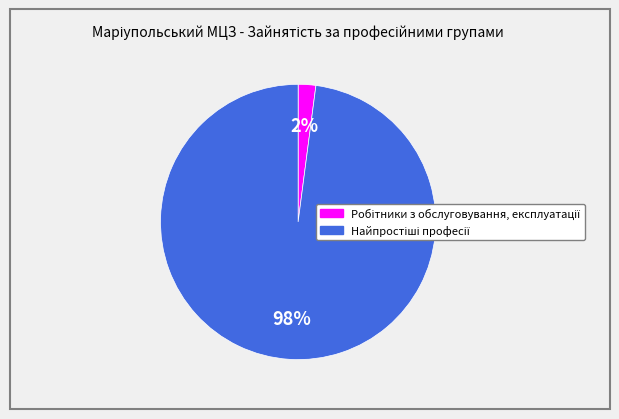

How many slices are in this pie chart?

2